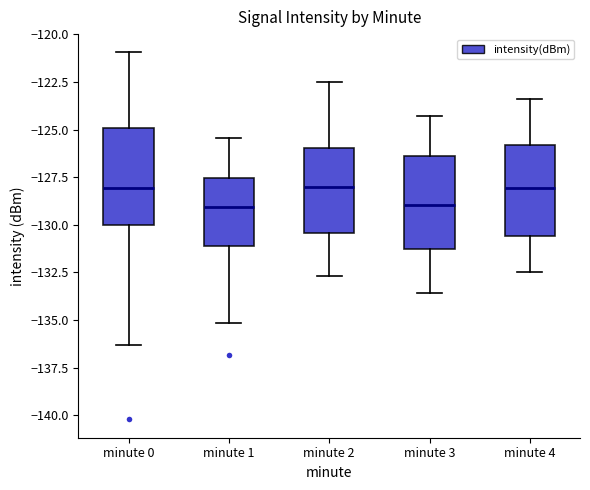

Where does the upper whisker of the box for minute 0 end on the y-axis? The values are not printed on the chart, so give them approximately, as read against the axis.

-121.0